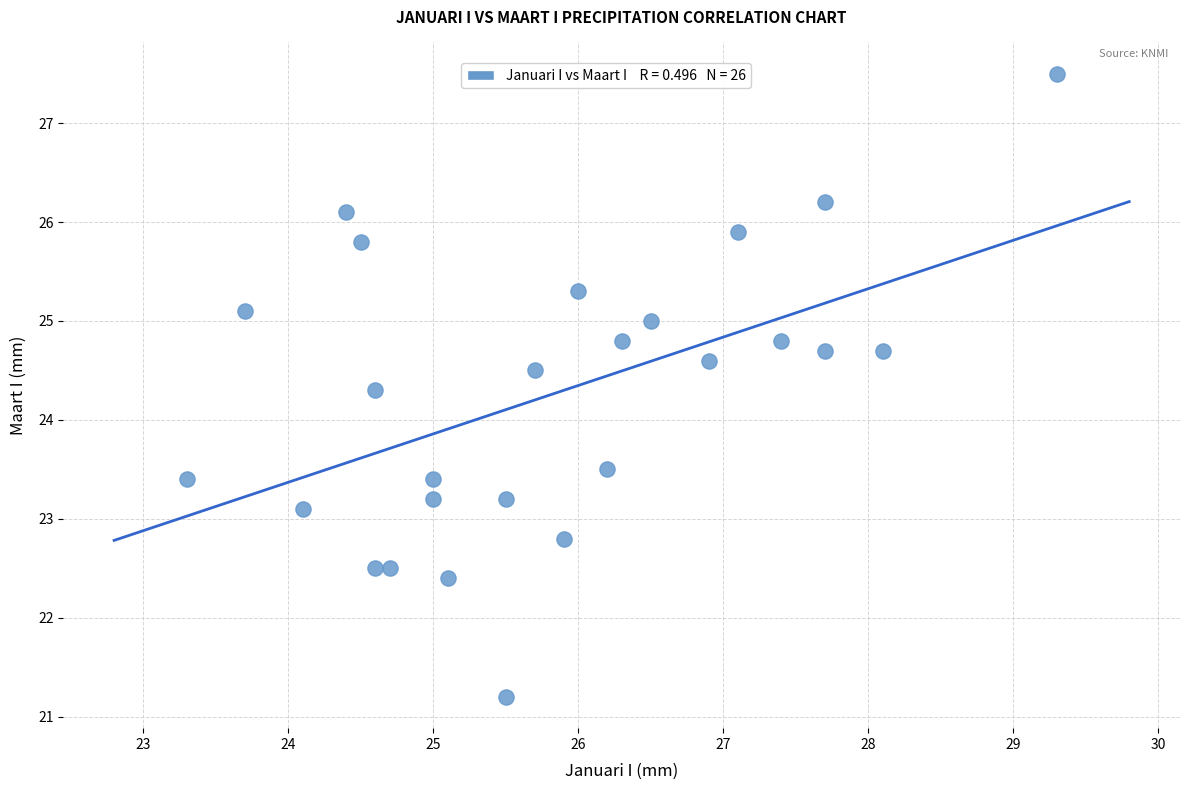

What Y value in the scatter plot is closest to 24?

24.3